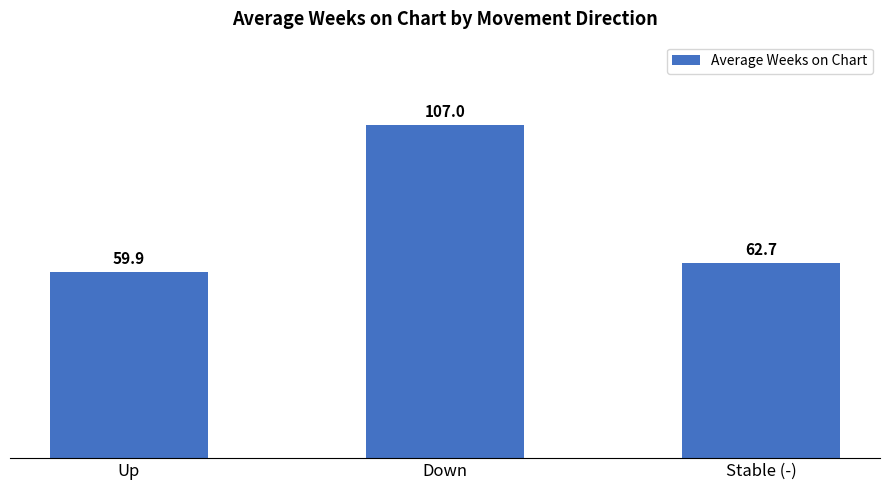

Count the number of categories in the chart.

3